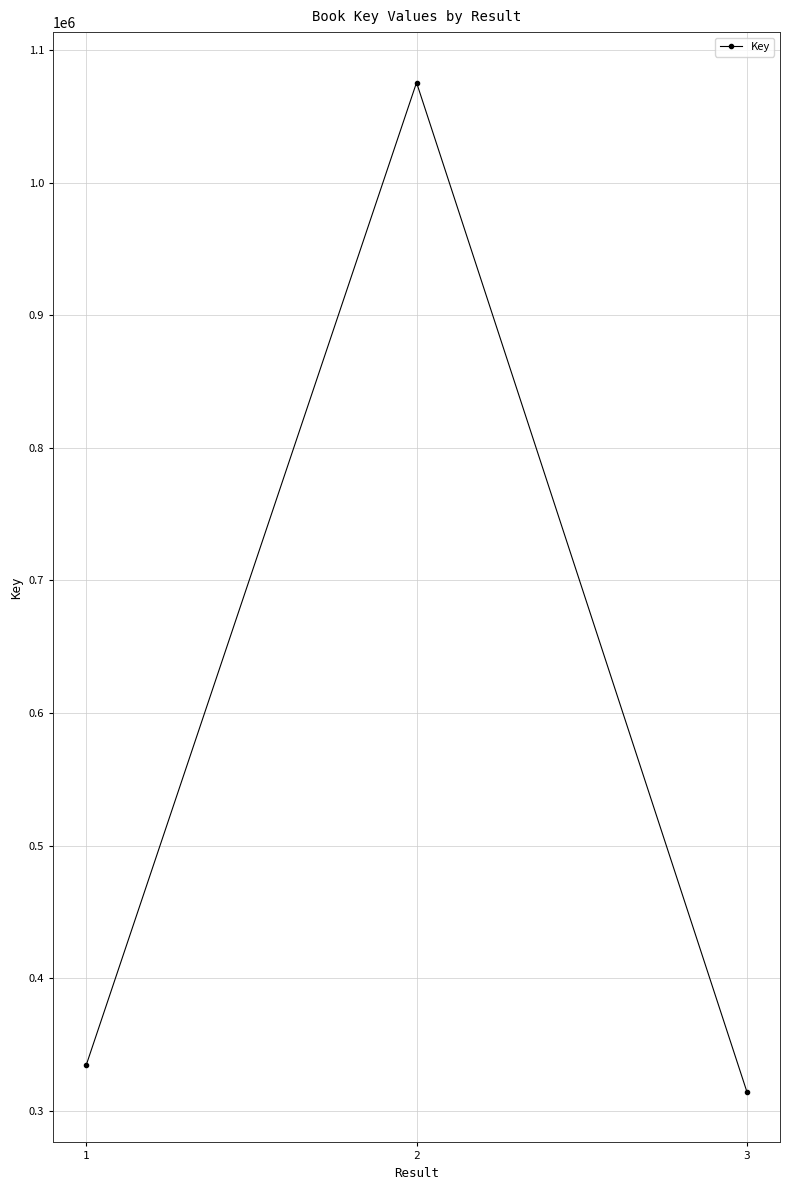

True or false: the data shows 1075432 at 2.

True